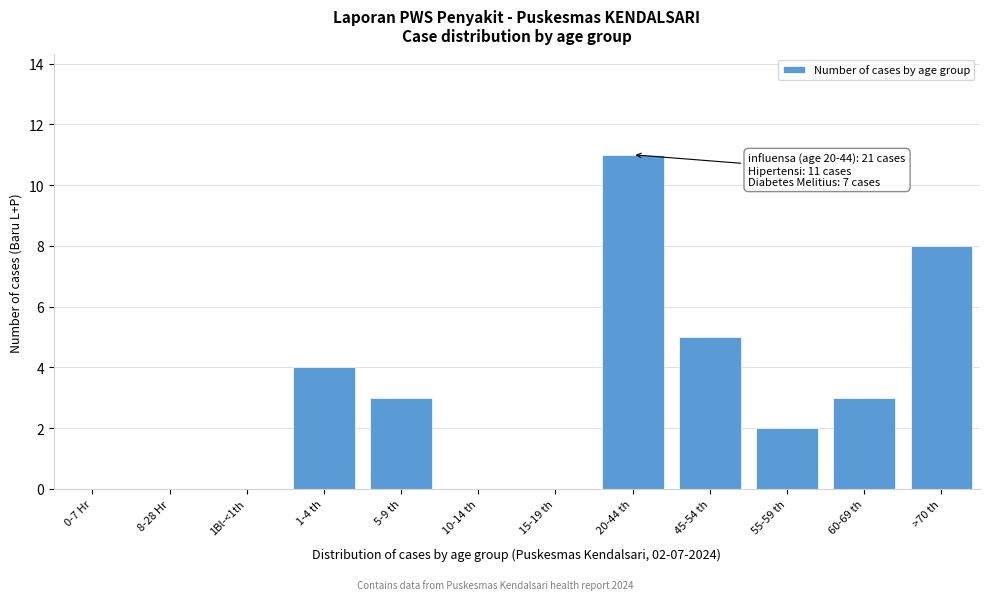

Reading left to right, extract all data points from this chart.

0-7 Hr=0	8-28 Hr=0	1Bl-<1th=0	1-4 th=4	5-9 th=3	10-14 th=0	15-19 th=0	20-44 th=11	45-54 th=5	55-59 th=2	60-69 th=3	>70 th=8